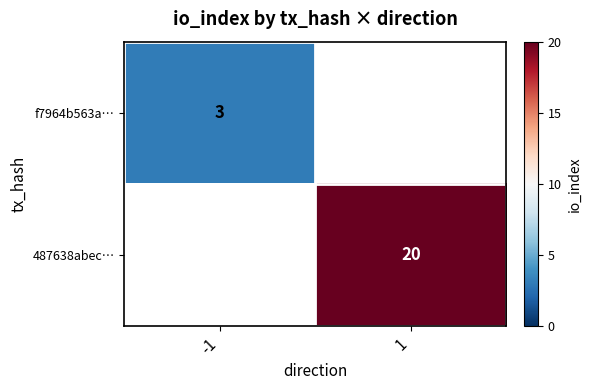

The value of f7964b563a… at -1 is 5.4. True or false?

False